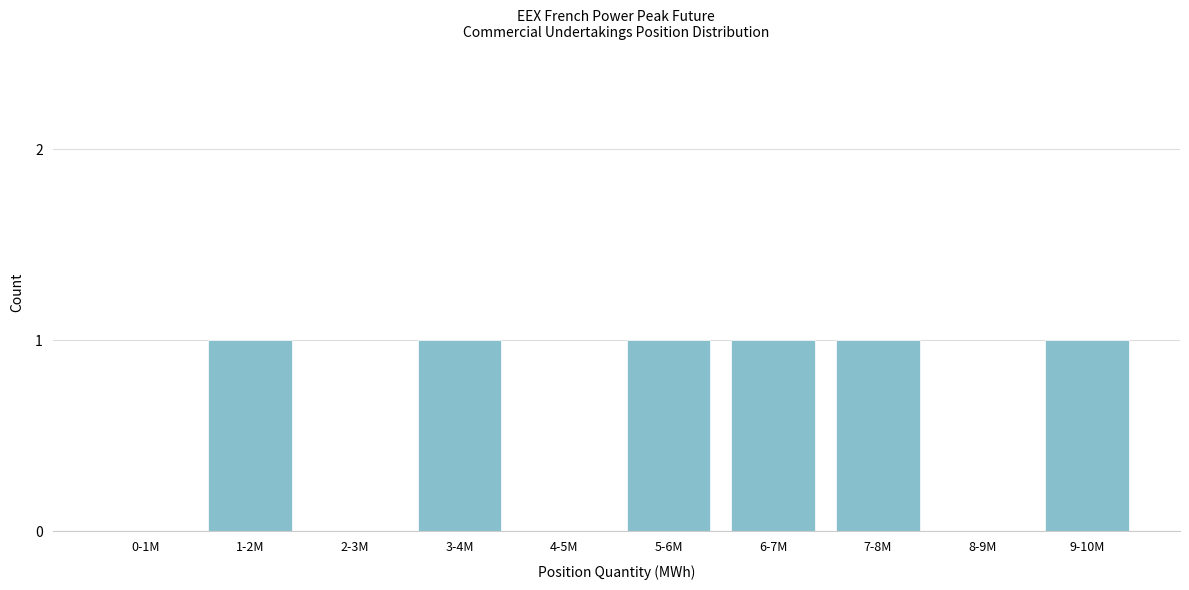

Reading left to right, transcribe all the data shown in this chart.

0-1M=0	1-2M=1	2-3M=0	3-4M=1	4-5M=0	5-6M=1	6-7M=1	7-8M=1	8-9M=0	9-10M=1